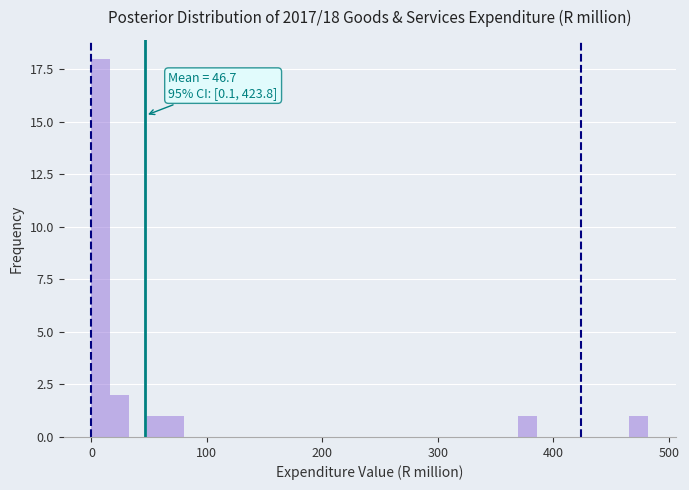

Around what value on the x-axis is the tallest bar? Give the approximate position of its centre, as read against the axis.

10